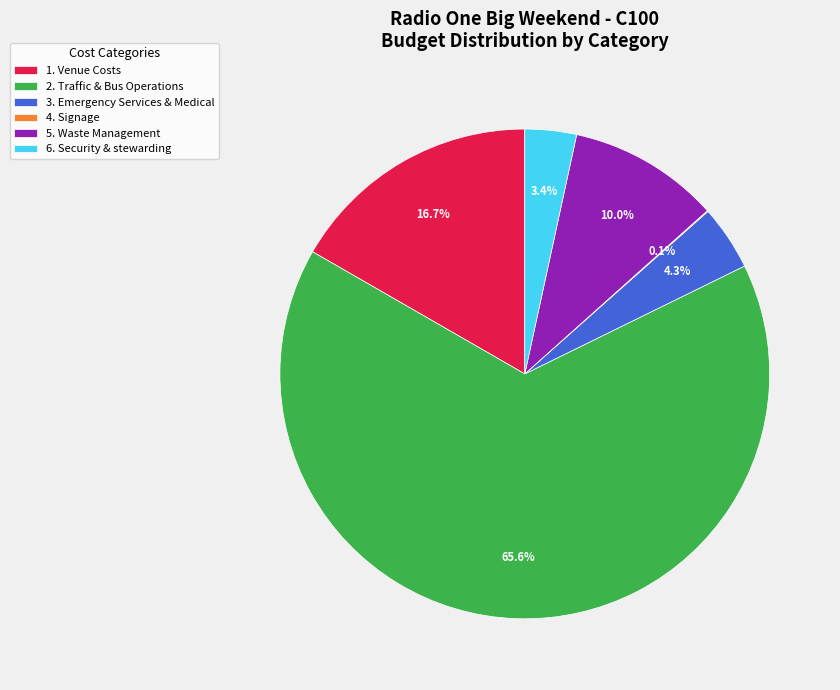

Is the sum of 5. Waste Management and 3. Emergency Services & Medical greater than half?

No